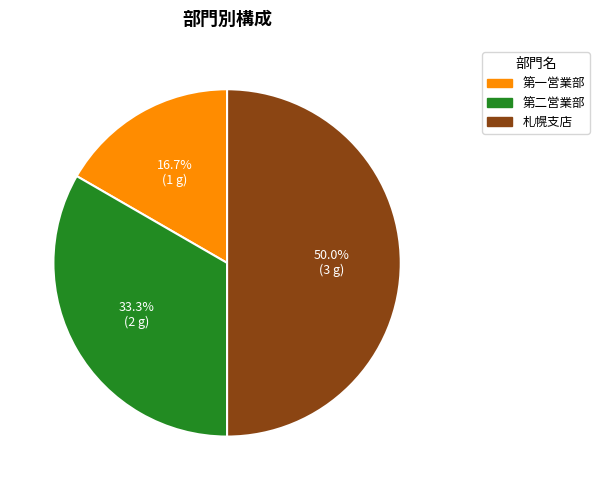

To the nearest percent, what is the average slice percentage?

33%